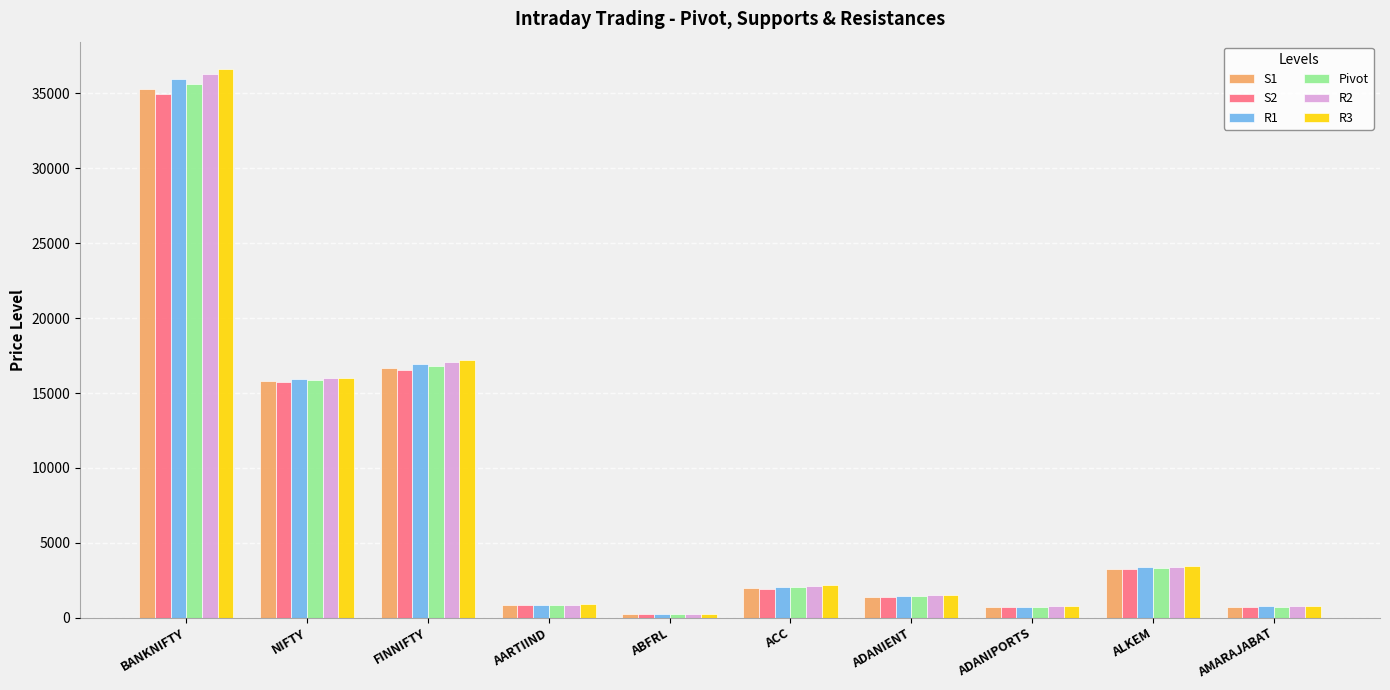

The value of S1 at ABFRL is 212.8. True or false?

True